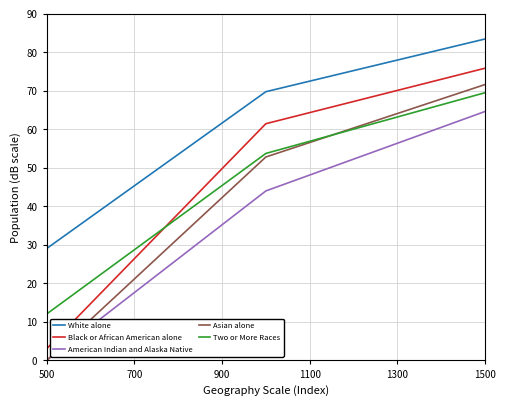

Which series has the largest total across all categories?

White alone